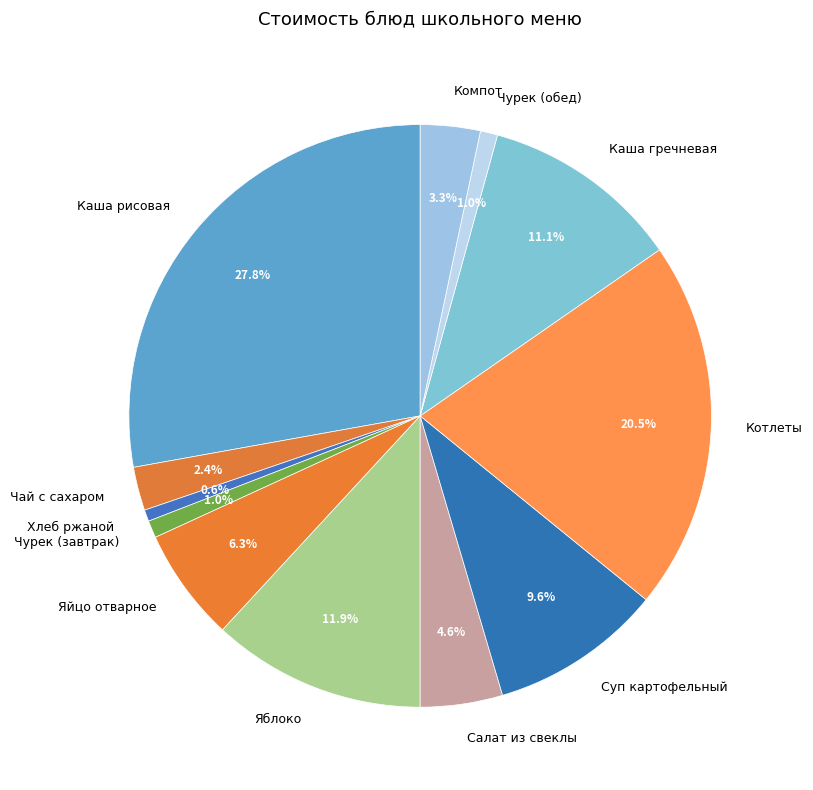

Between Салат из свеклы and Яблоко, which is larger?

Яблоко